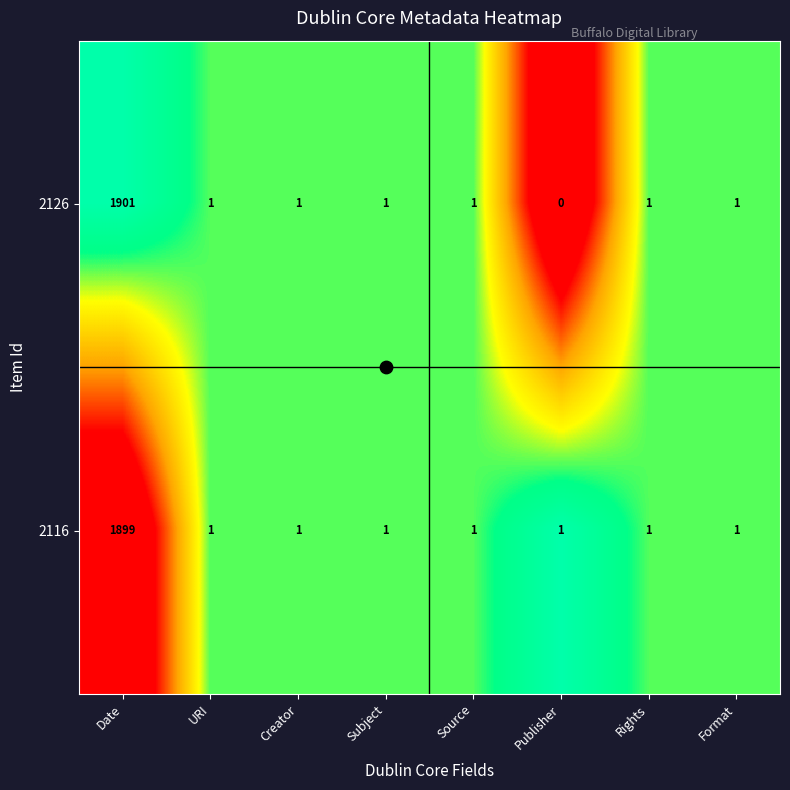

Which series has the largest total across all categories?

2126